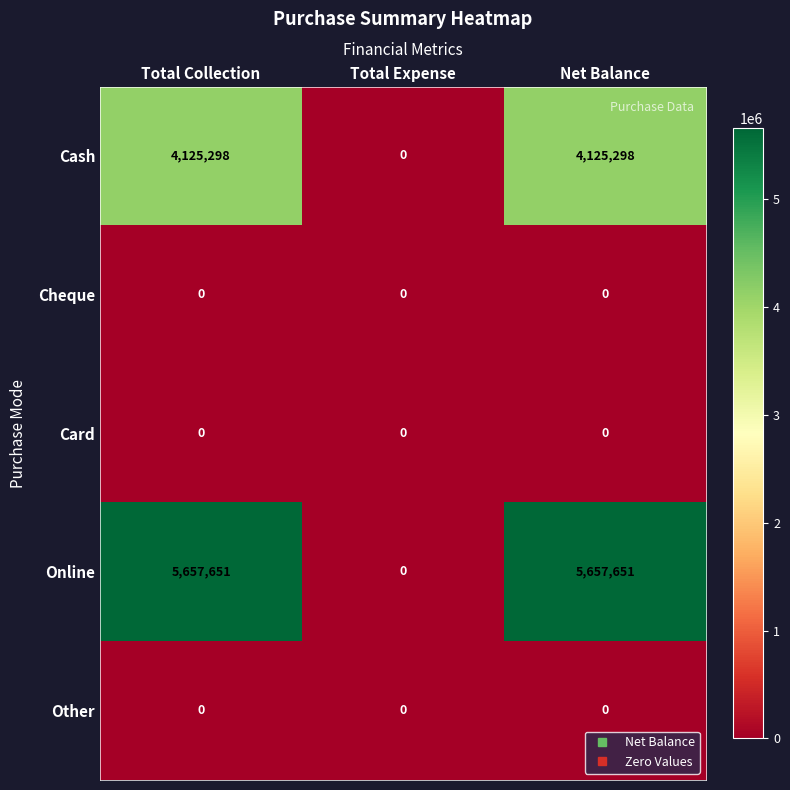

Which series has the largest total across all categories?

Online